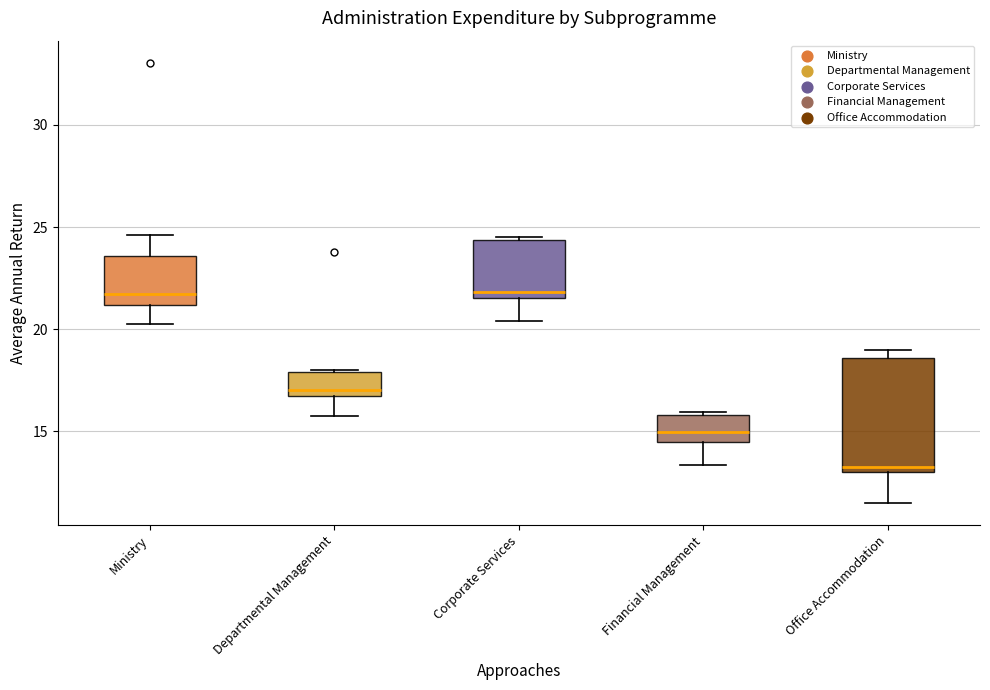

Which box's median line is the lowest?

Office Accommodation